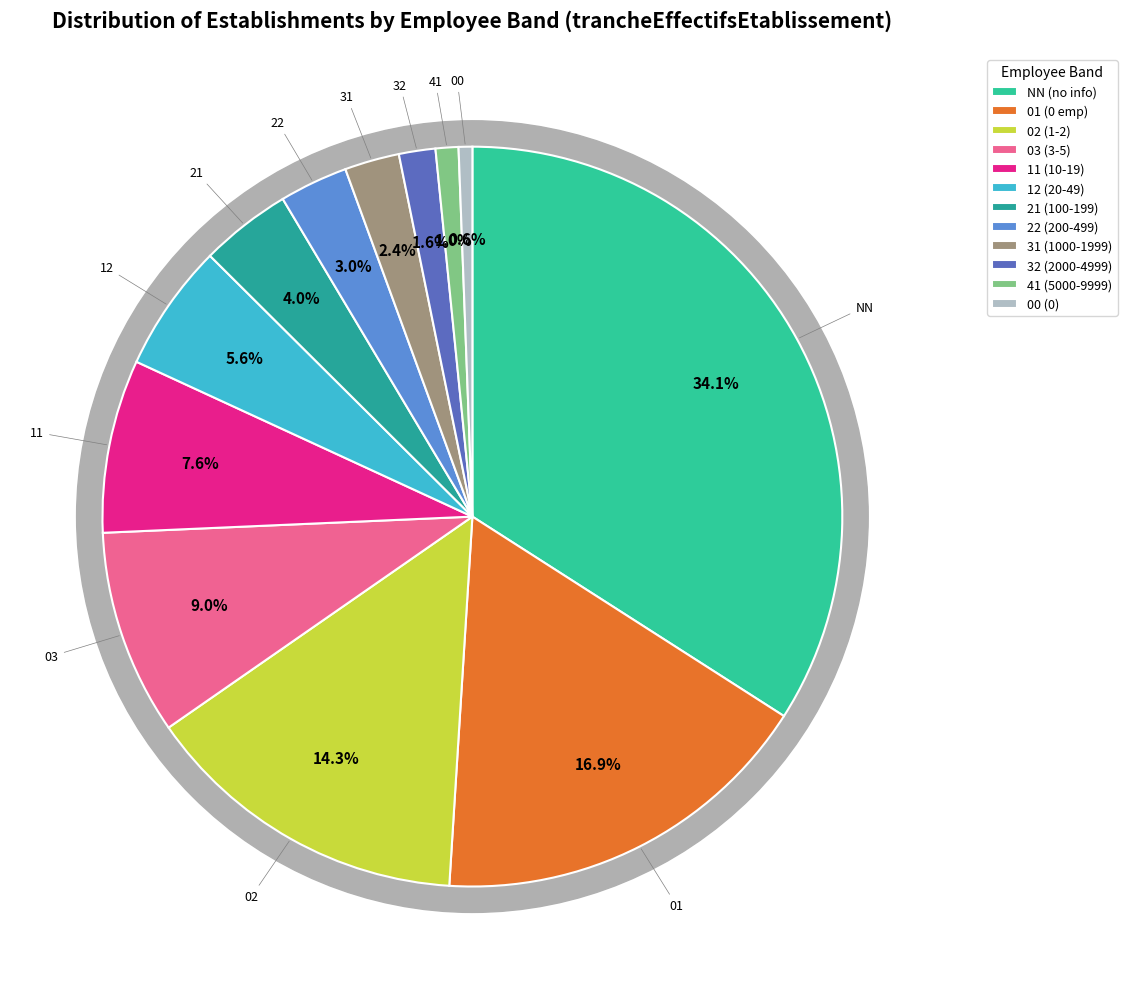

Which has a higher value, 02 or 31?

02